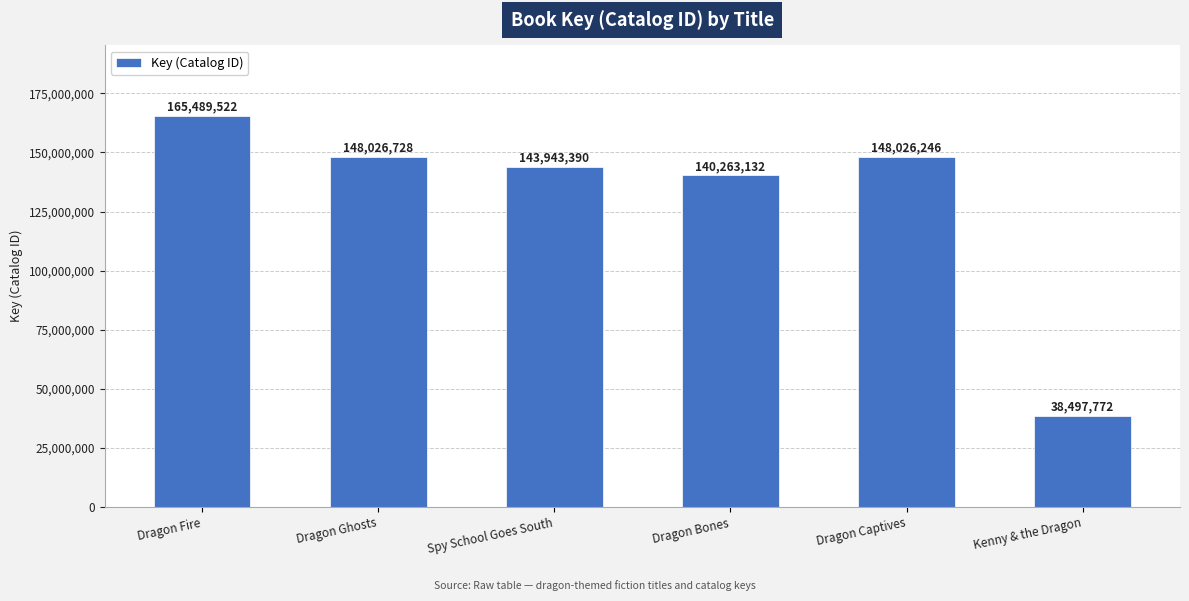

What position from the left is Dragon Bones?

4